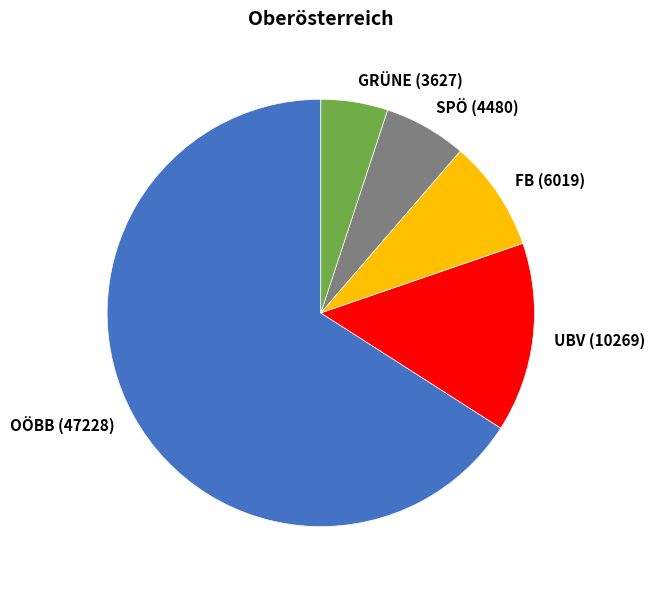

Rank the categories by value from lowest to highest.

GRÜNE, SPÖ, FB, UBV, OÖBB